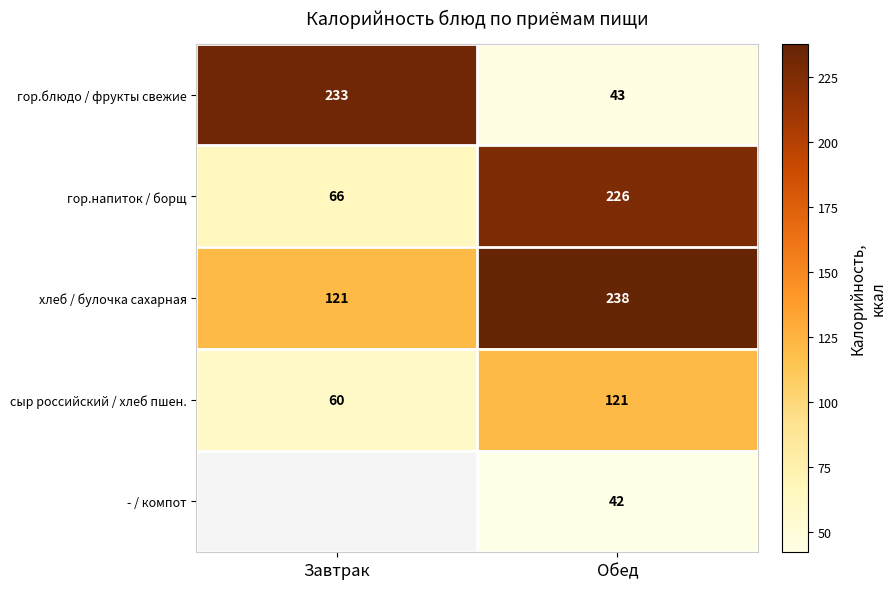

Count the гор.блюдо / фрукты свежие values in the range 43 to 233.

2